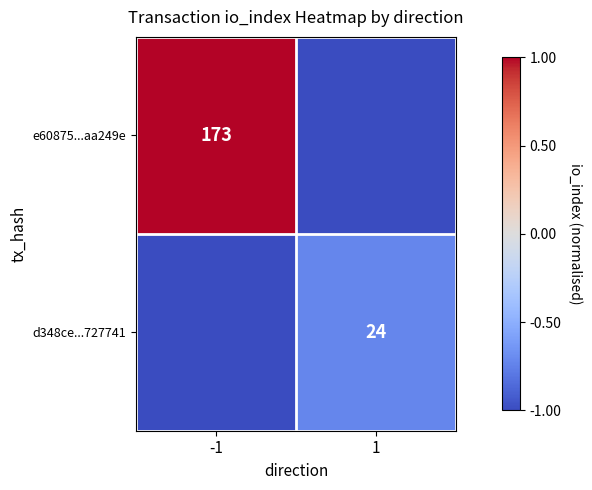

The d348ce...727741 series shows 24 at 1. True or false?

True